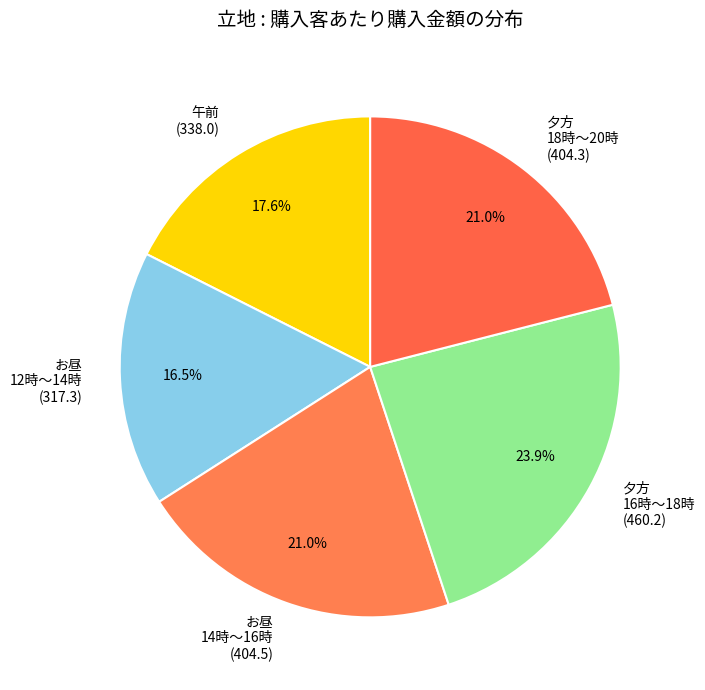

Is お昼 12時～14時 (317.3) the majority of the pie?

No